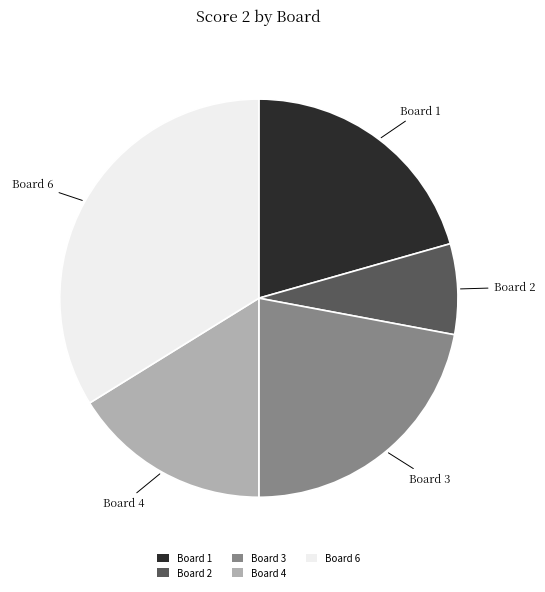

Is it true that Board 3 is 22% of the pie?

True